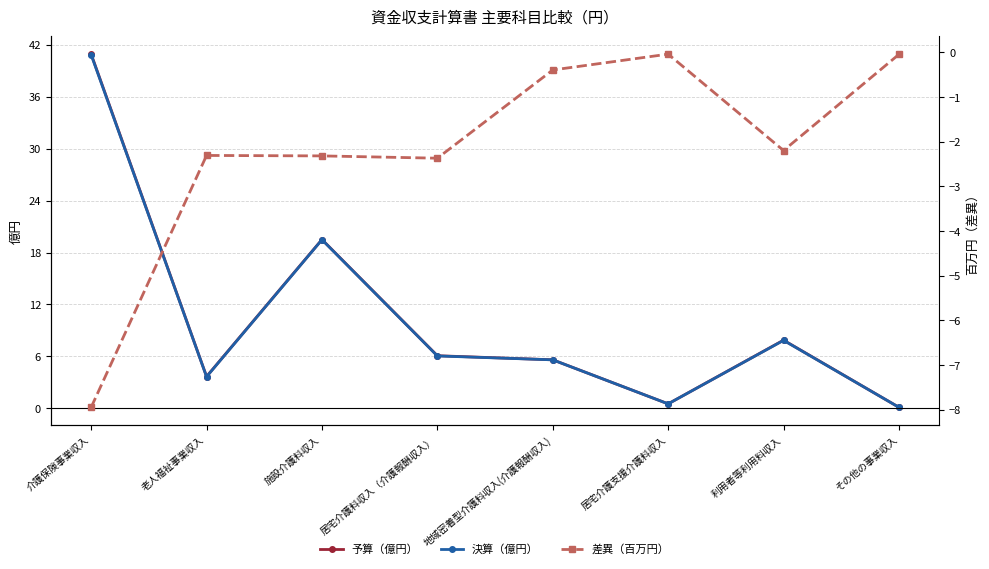

What are all the series names shown in the legend?

予算（億円）, 決算（億円）, 差異（百万円）